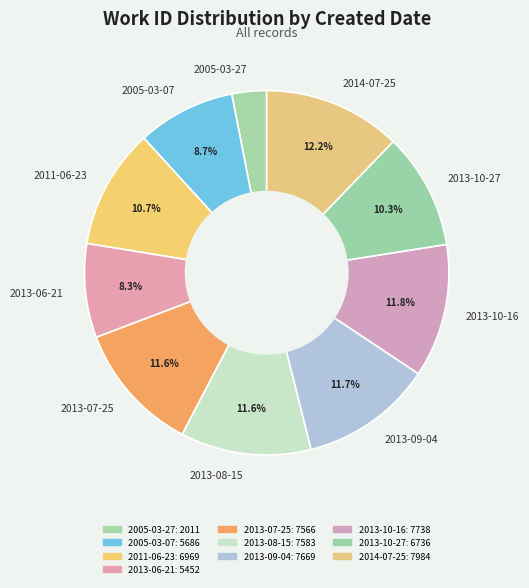

Is there any slice that represents more than half of the pie?

No